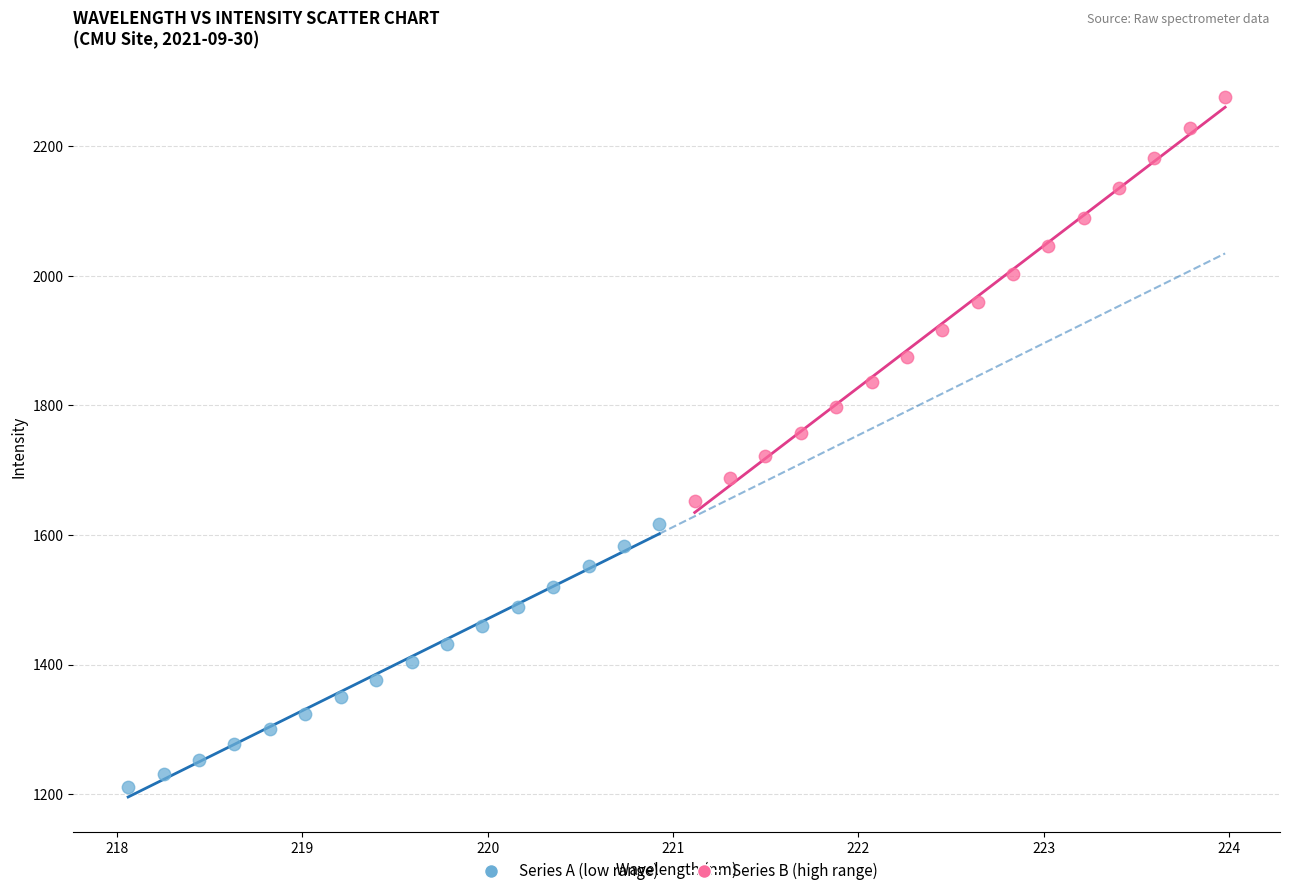

What are all the series names shown in the legend?

Series A (low range), Series B (high range)